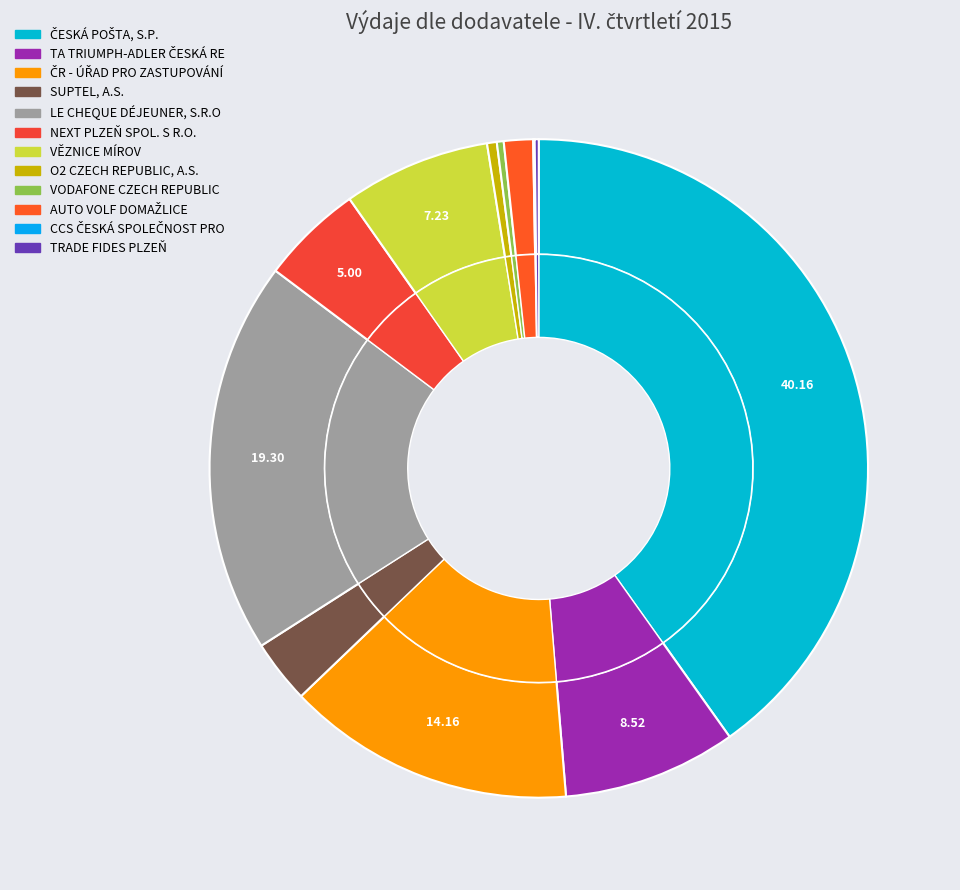

What is the smallest slice in the pie chart?

CCS ČESKÁ SPOLEČNOST PRO